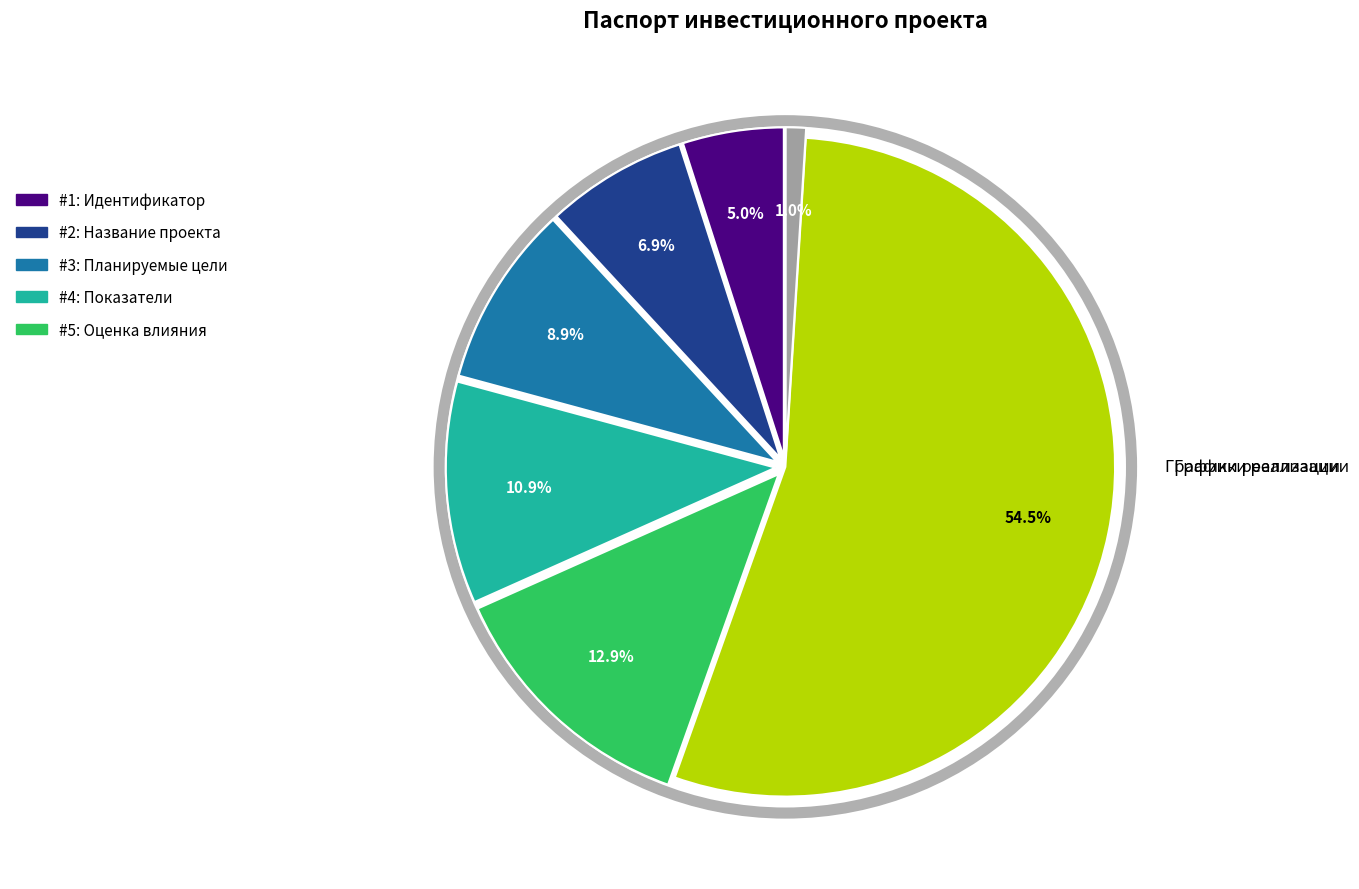

How many segments does this pie chart have?

7